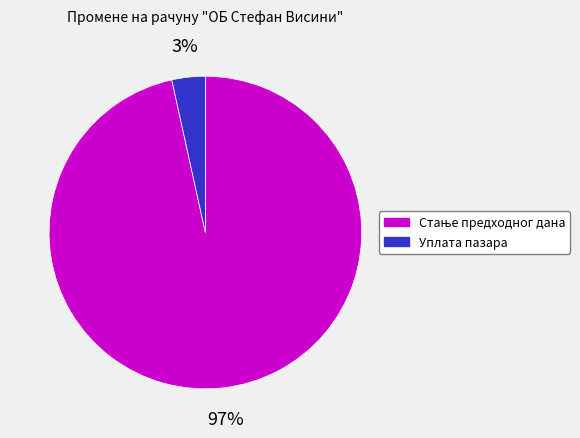

Does any single category account for the majority?

Yes